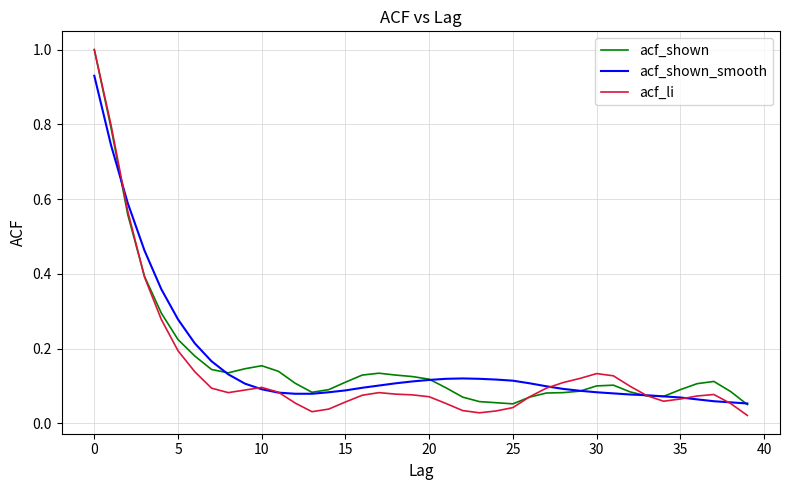

At how many categories does at least one series exceed 0?

40